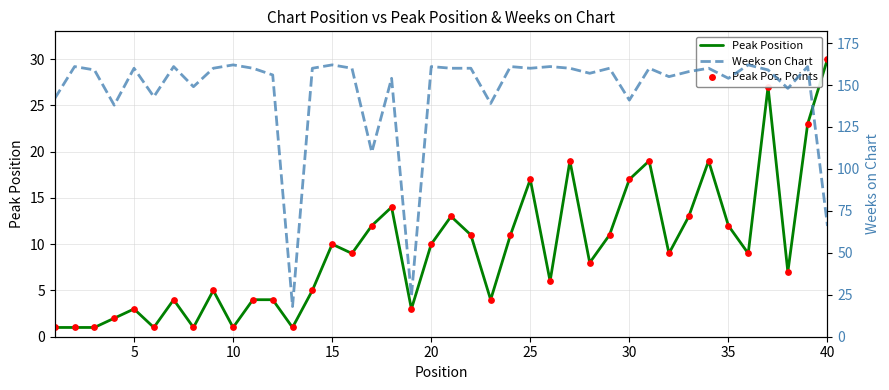

Which series has the largest total across all categories?

Weeks on Chart